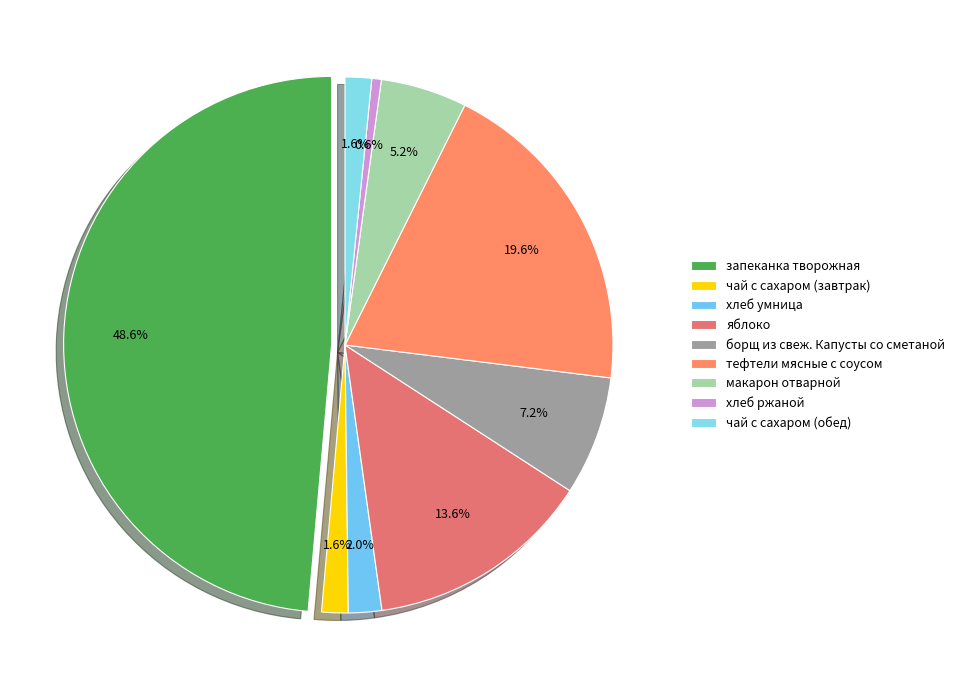

Rank the categories by value from lowest to highest.

хлеб ржаной, чай с сахаром (завтрак), чай с сахаром (обед), хлеб умница, макарон отварной, борщ из свеж. Капусты со сметаной, яблоко, тефтели мясные с соусом, запеканка творожная